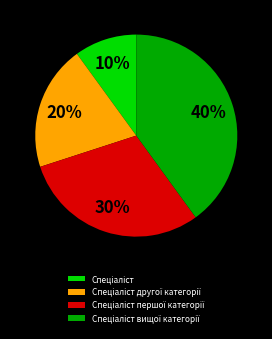

Is there a majority slice in this chart?

No